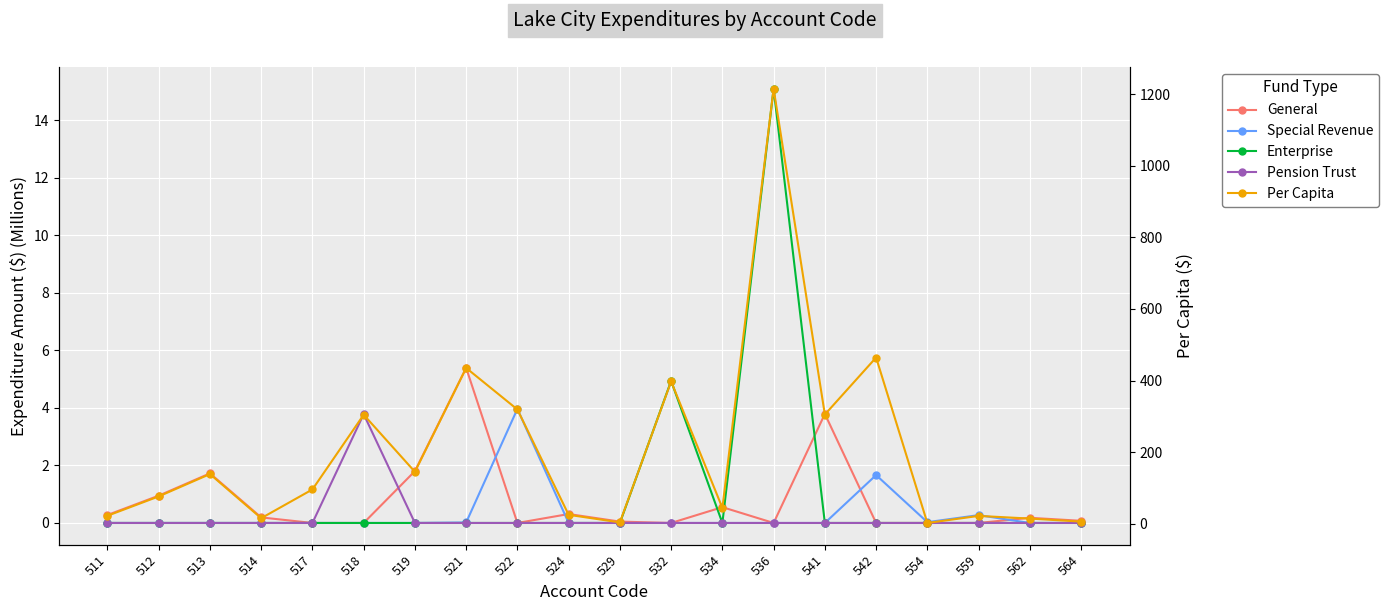

Is it true that Enterprise equals 0.0 at 511?

True